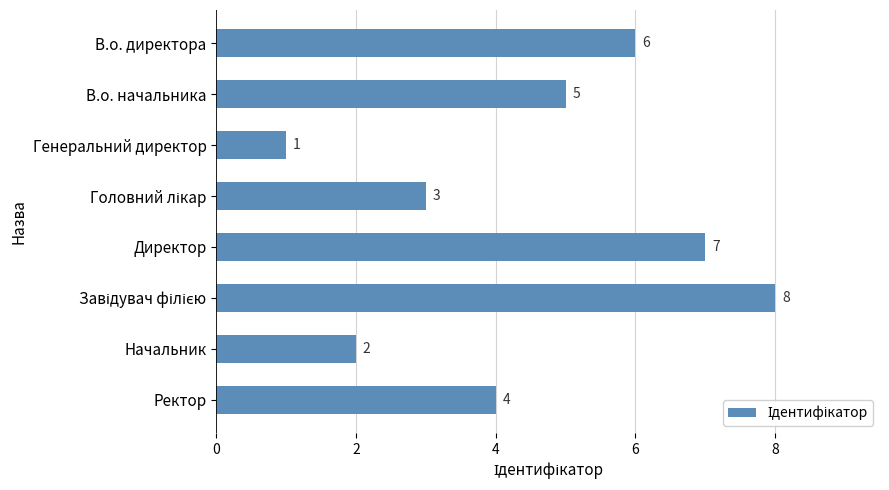

Is it true that the value at Директор is 7?

True